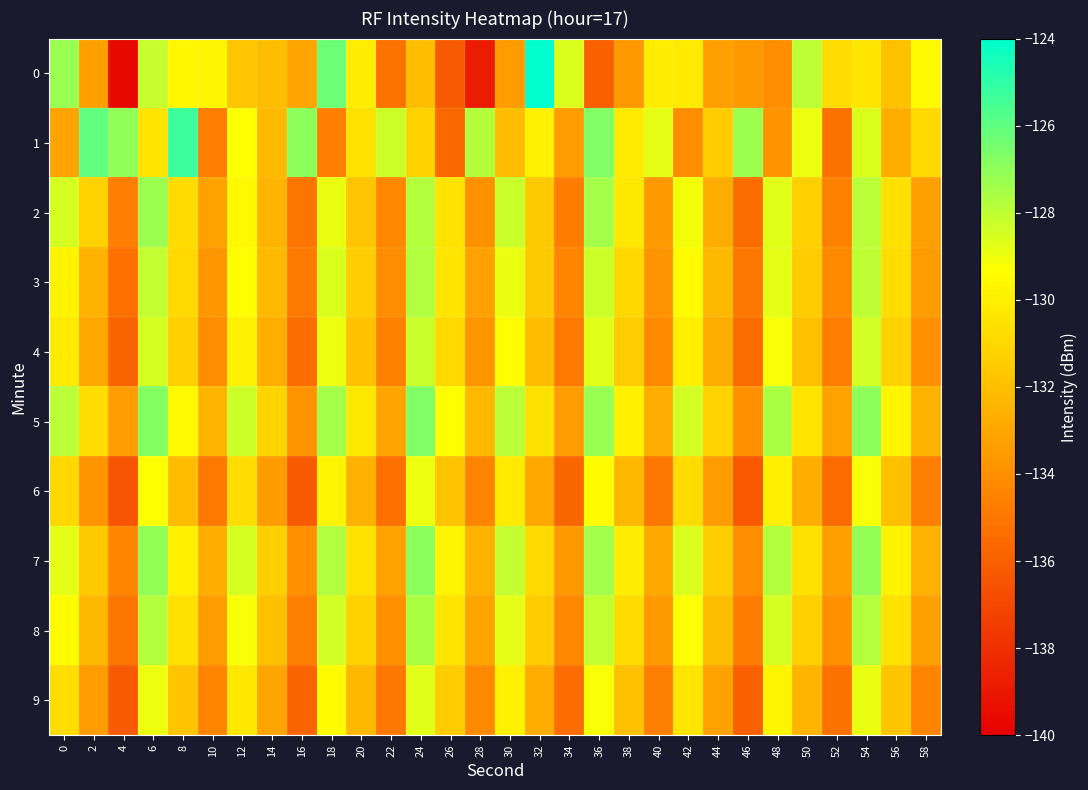

What is the difference between the highest and lowest values at 56?

3.0